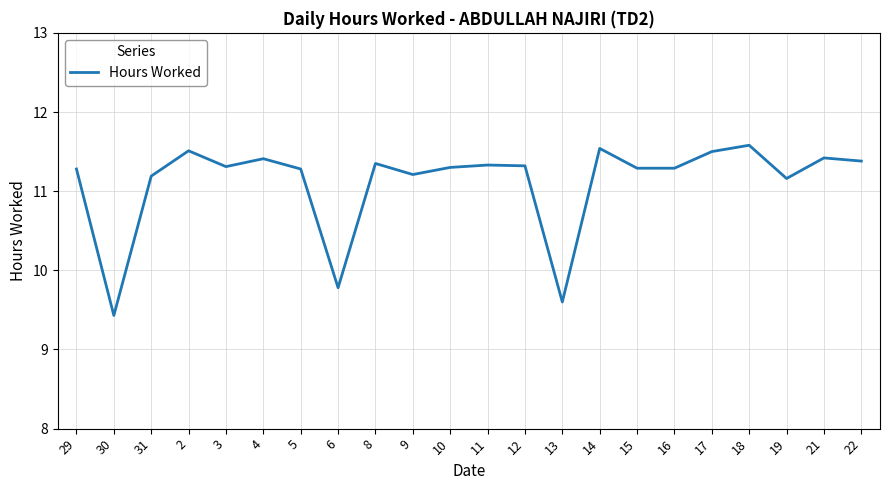

What is the change in value from 9 to 10?

+0.1